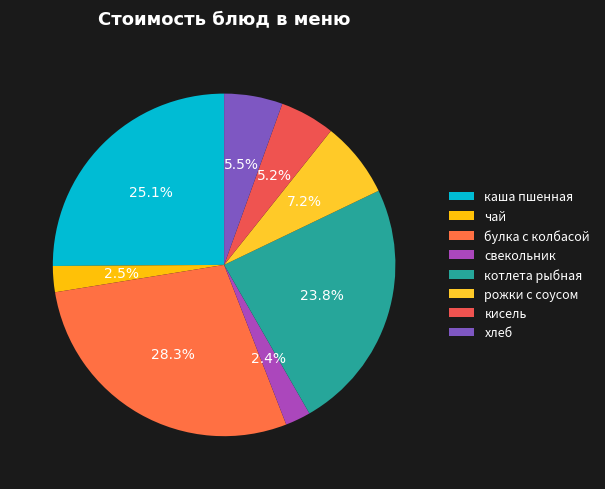

How many segments does this pie chart have?

8